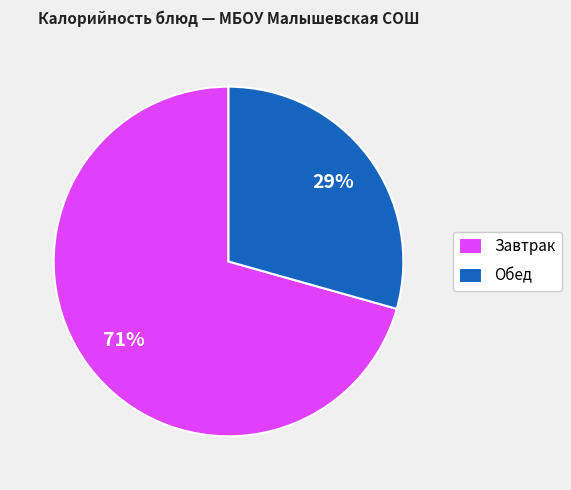

What is the smallest slice in the pie chart?

Обед